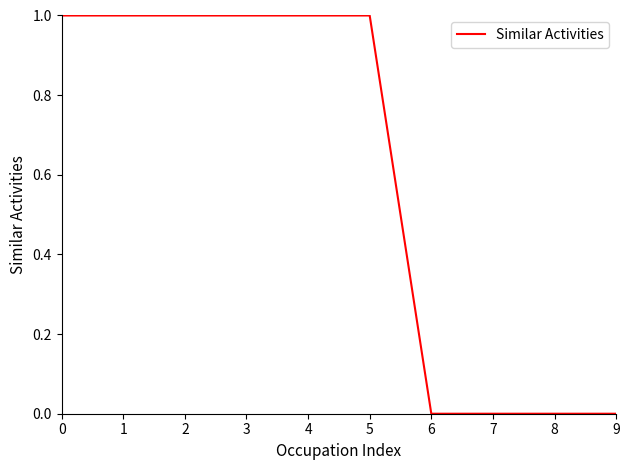

True or false: the data shows 1 at 2.

True